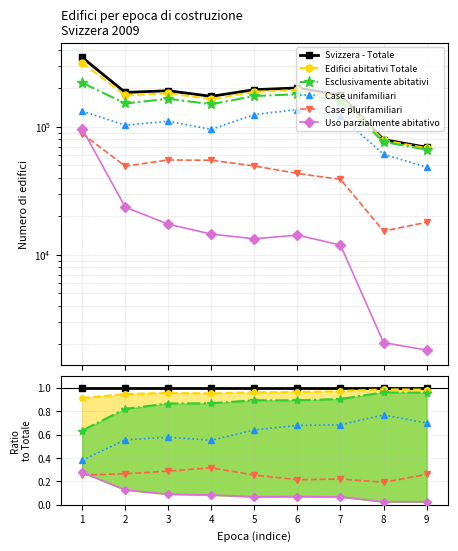

What is the value of the Uso parzialmente abitativo point at the 3rd from the left?

0.1